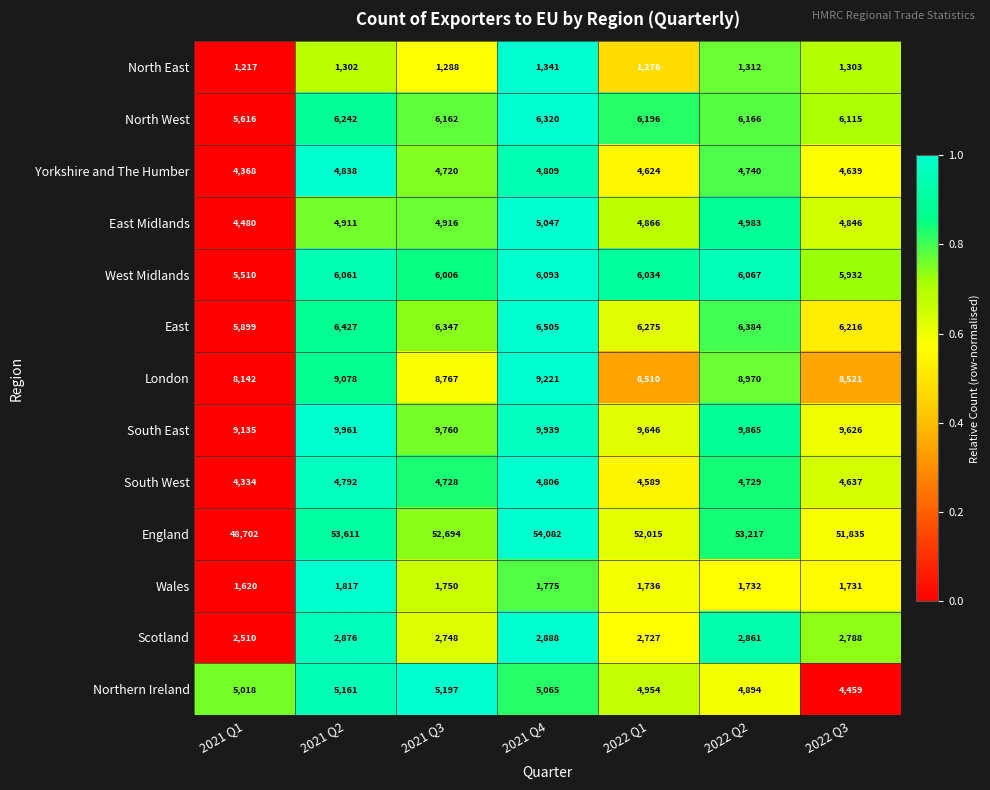

What value does the South East series have at 2022 Q3, to the nearest 10?

9630